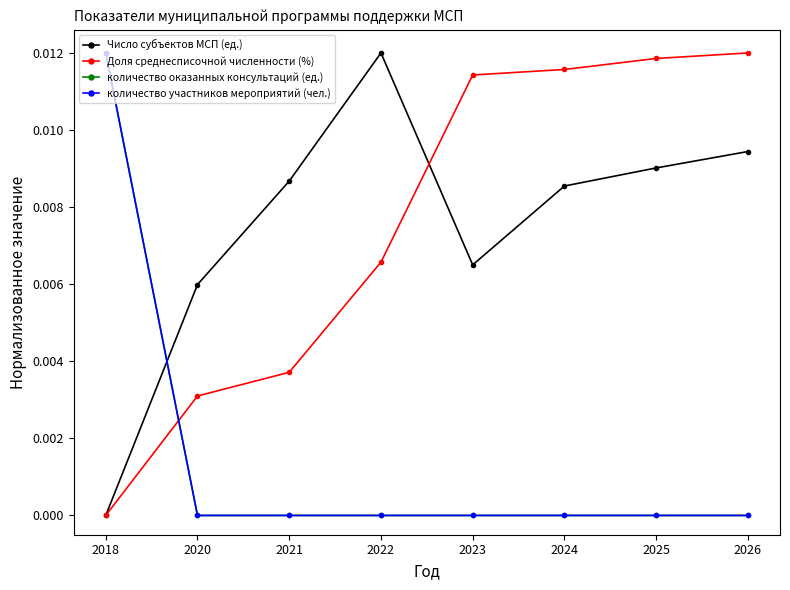

True or false: количество оказанных консультаций (ед.) and количество участников мероприятий (чел.) intersect in this chart.

False